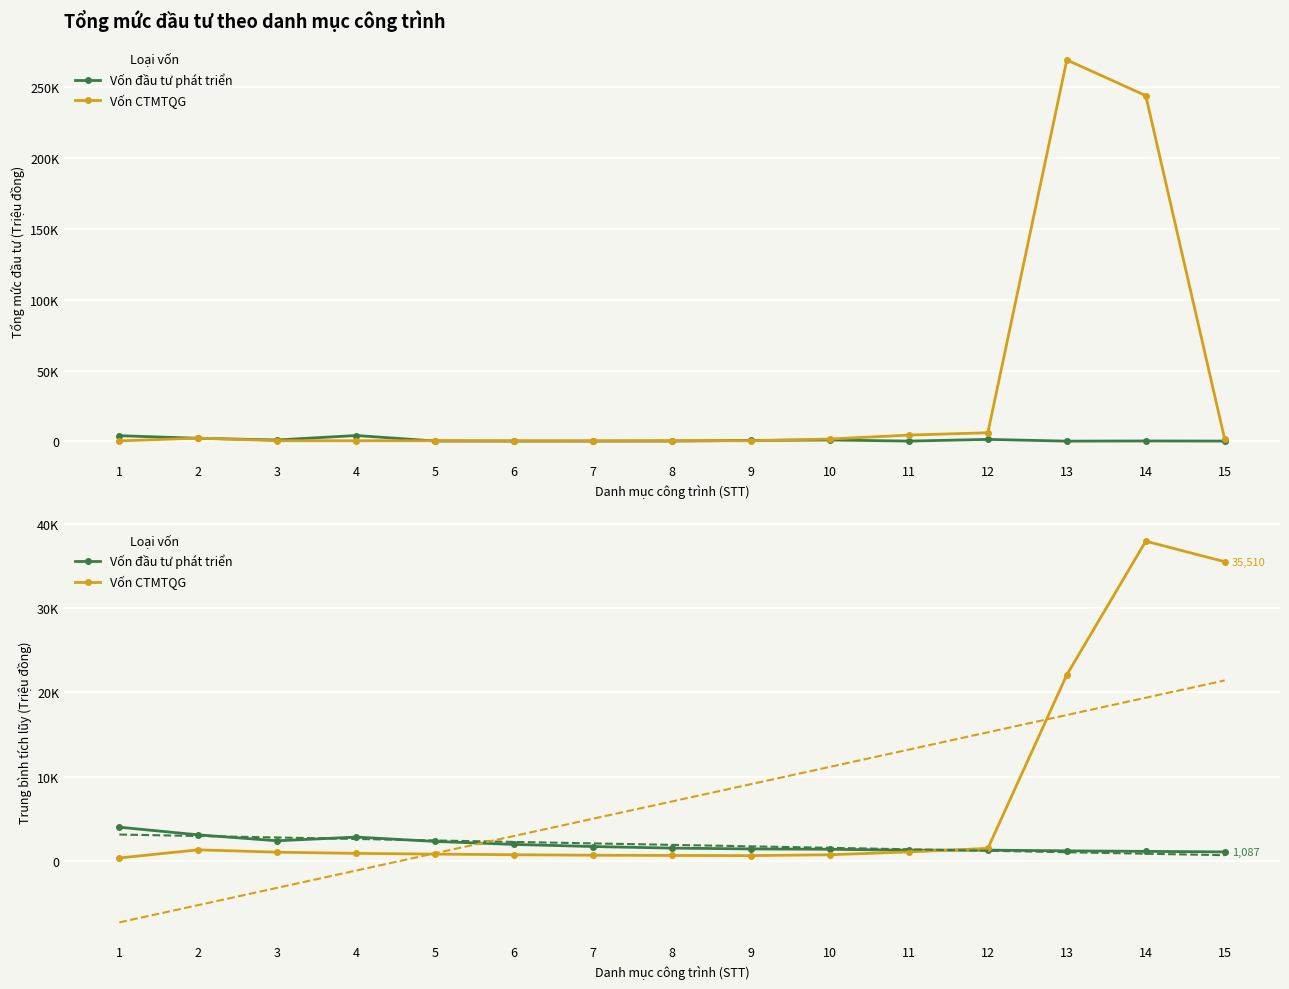

List the labels in order of Vốn đầu tư phát triển value, largest first.

1, 2, 4, 3, 5, 6, 7, 8, 9, 10, 12, 11, 13, 14, 15